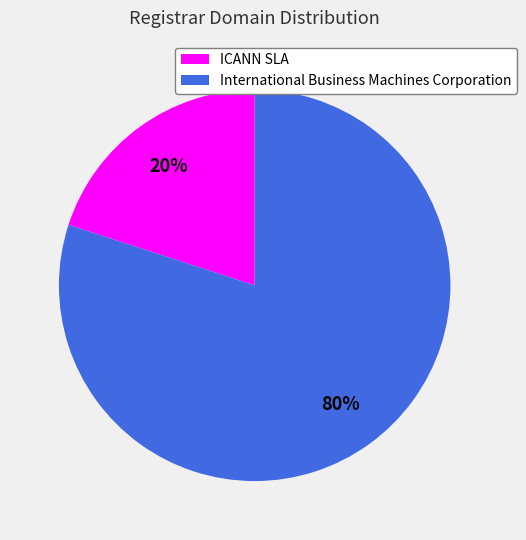

Which slice is the smallest?

ICANN SLA